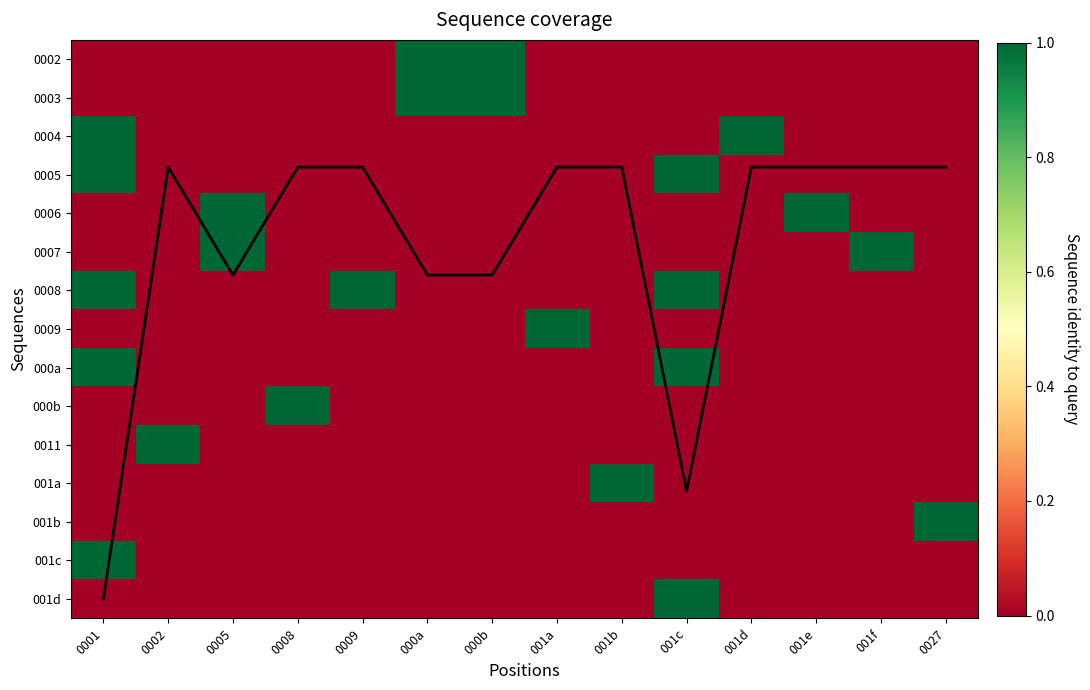

What is the difference between the maximum and minimum values in the 0002 series?

1.0